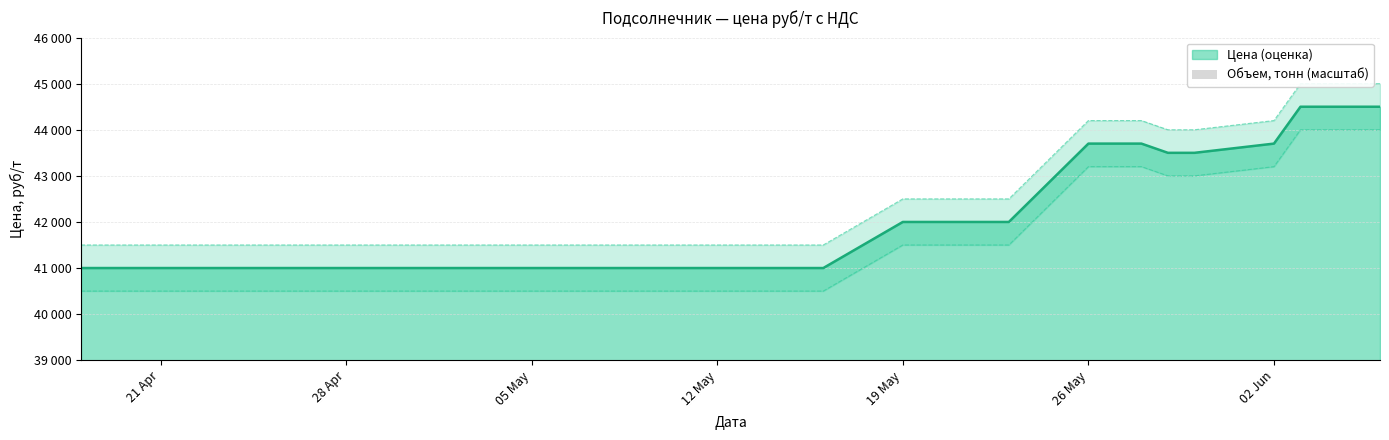

What position from the right is 19 May?

21